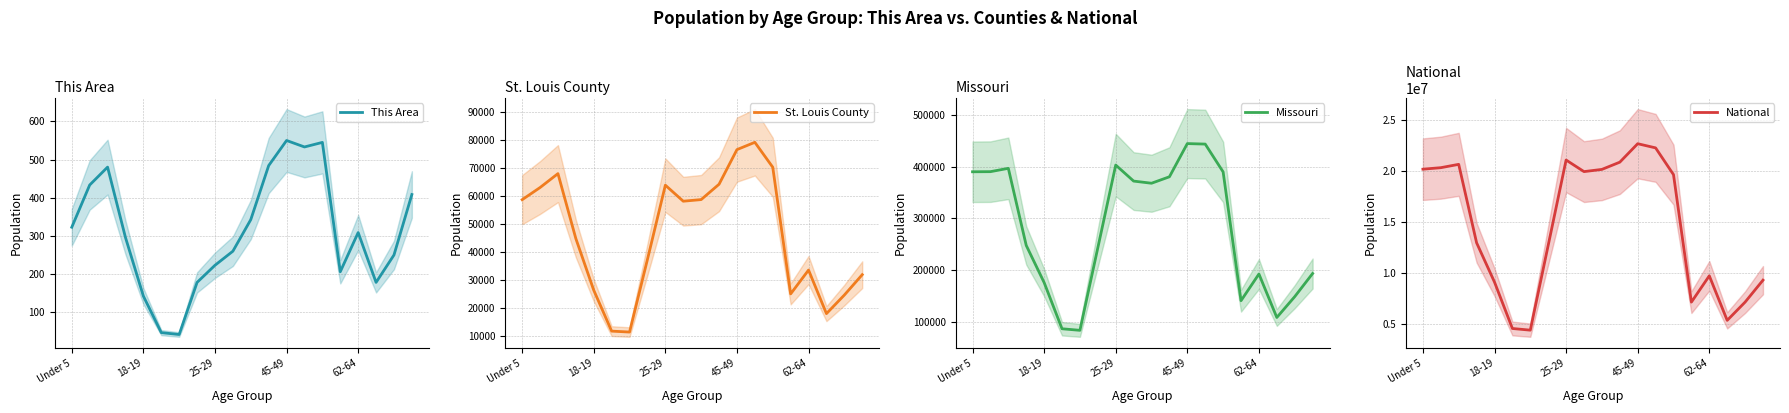

The value of This Area at 45-49 is 385. True or false?

False